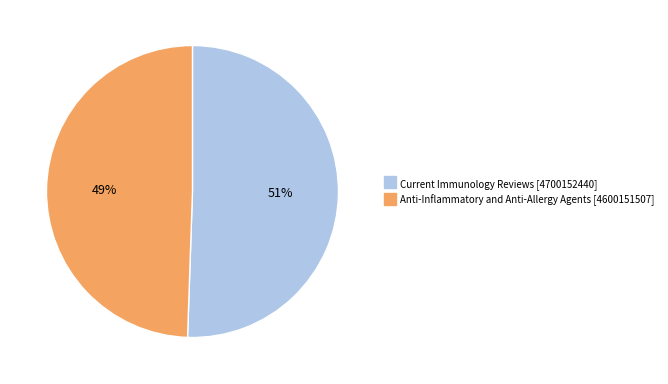

Between Current Immunology Reviews and Anti-Inflammatory and Anti-Allergy Agents, which is larger?

Current Immunology Reviews